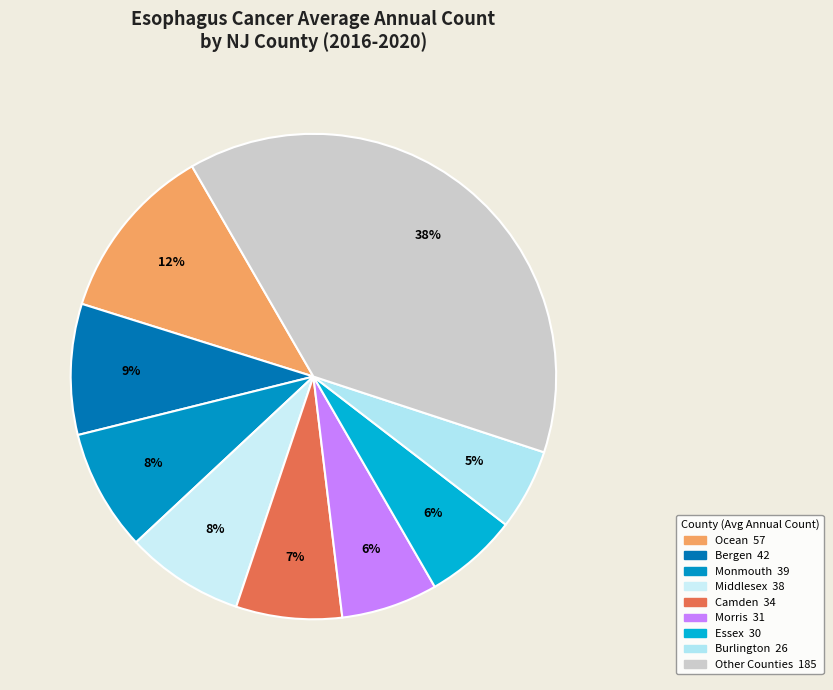

Which slice is the largest?

Ocean County